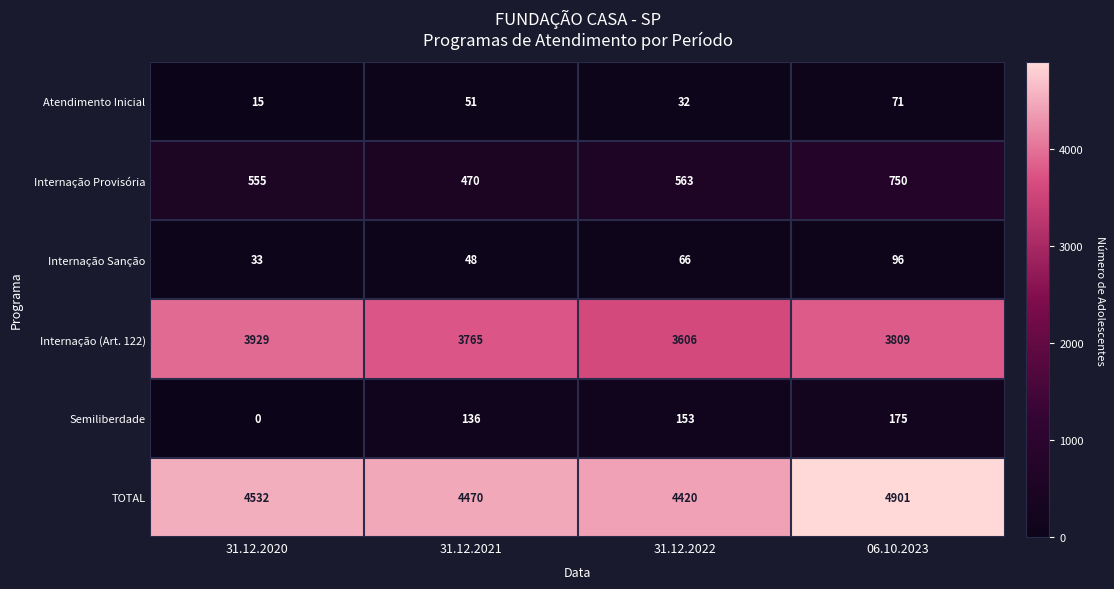

Between 31.12.2021 and 06.10.2023, which series saw the biggest shift?

TOTAL